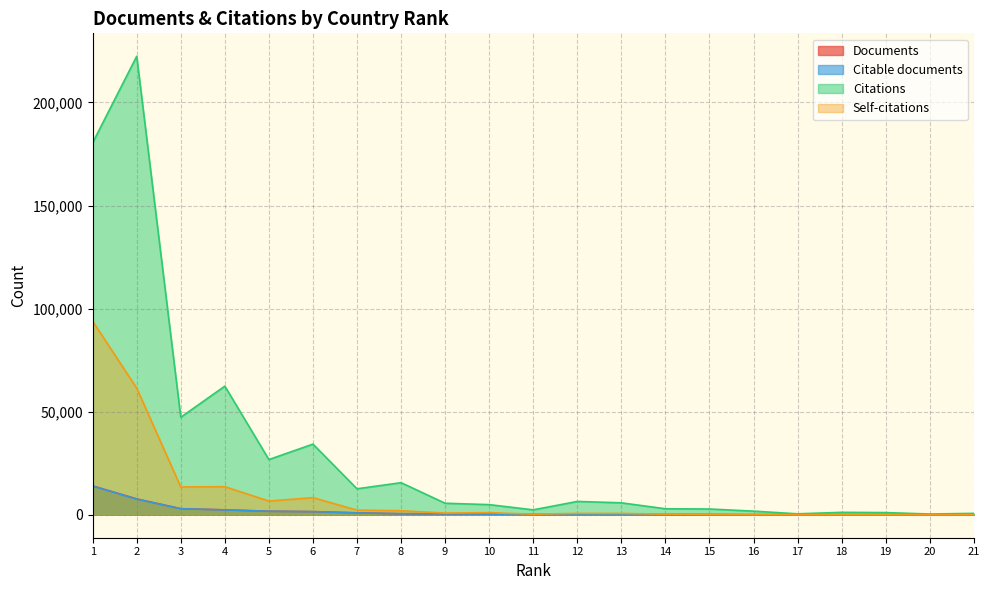

Where is Citations nearest to the value 111393?

4